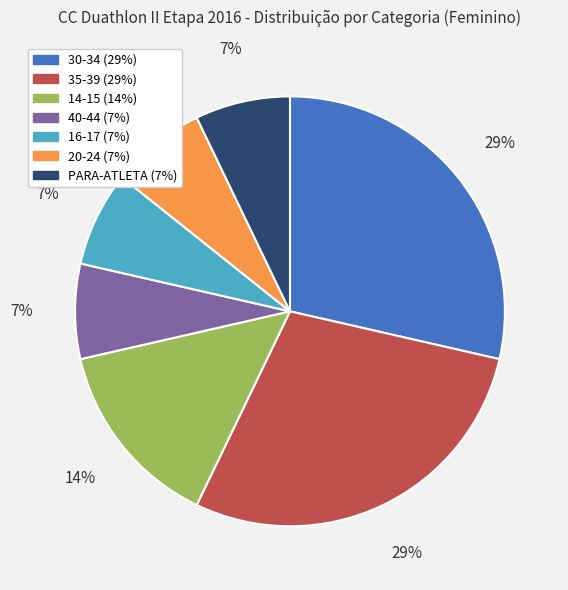

What percentage is the 16-17 slice, to the nearest percent?

7%